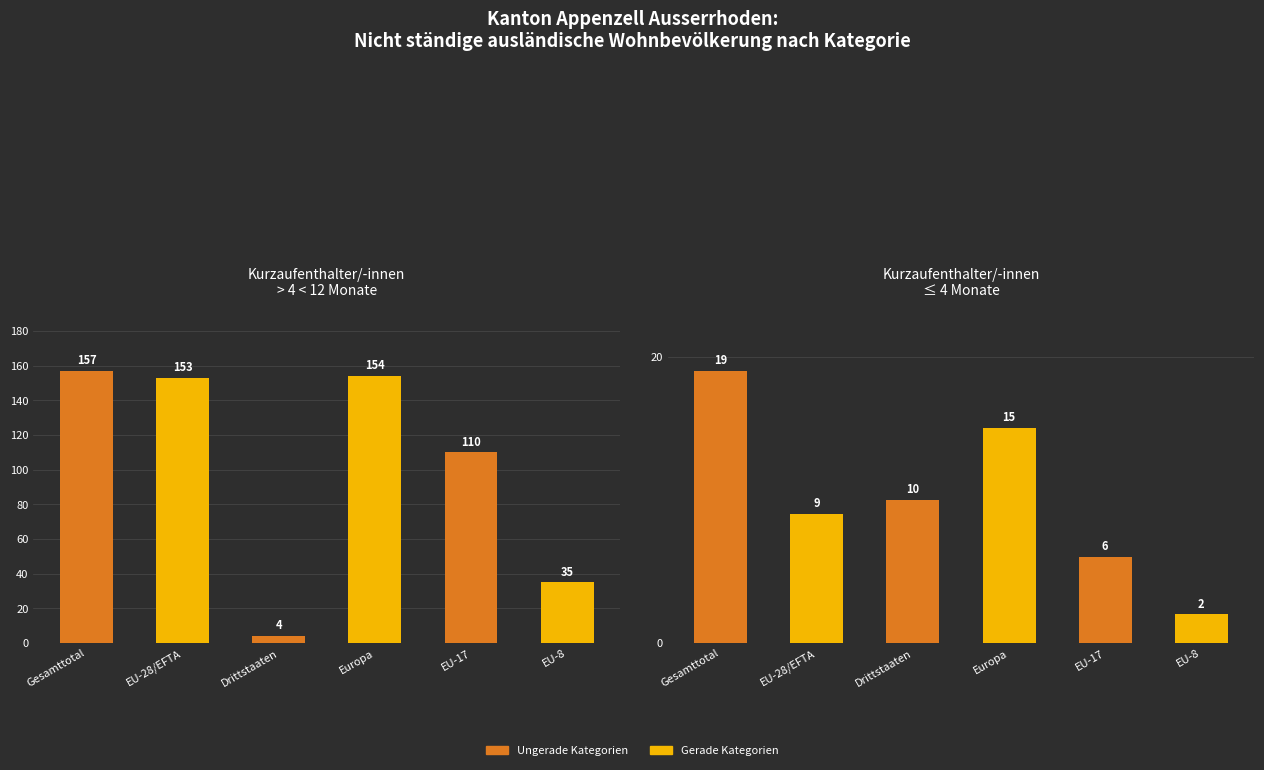

Is it true that Kurzaufenthalter <=4M equals 10 at Drittstaaten?

True